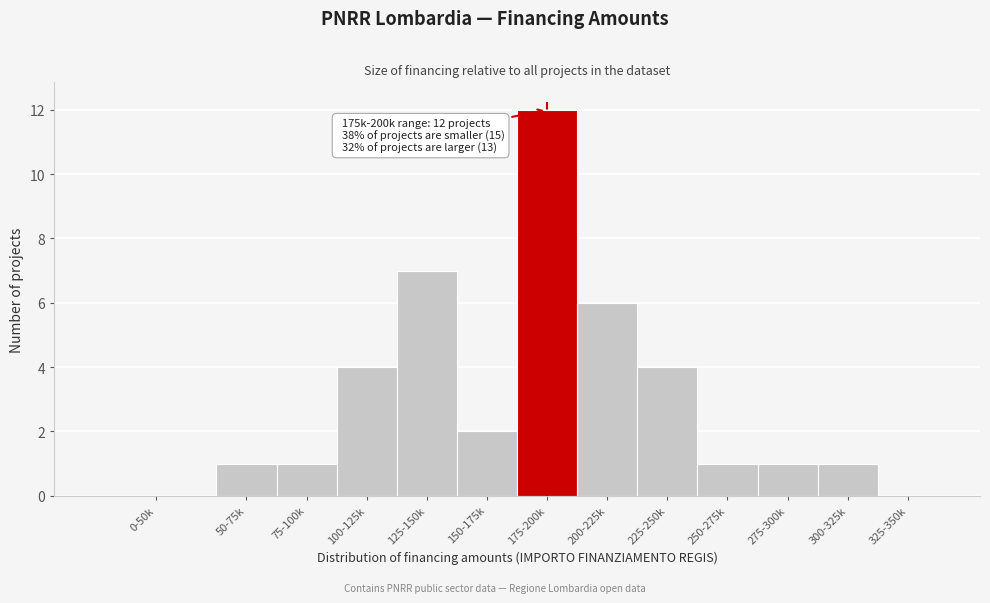

Reading left to right, transcribe all the data shown in this chart.

0-50k=0	50-75k=1	75-100k=1	100-125k=4	125-150k=7	150-175k=2	175-200k=12	200-225k=6	225-250k=4	250-275k=1	275-300k=1	300-325k=1	325-350k=0